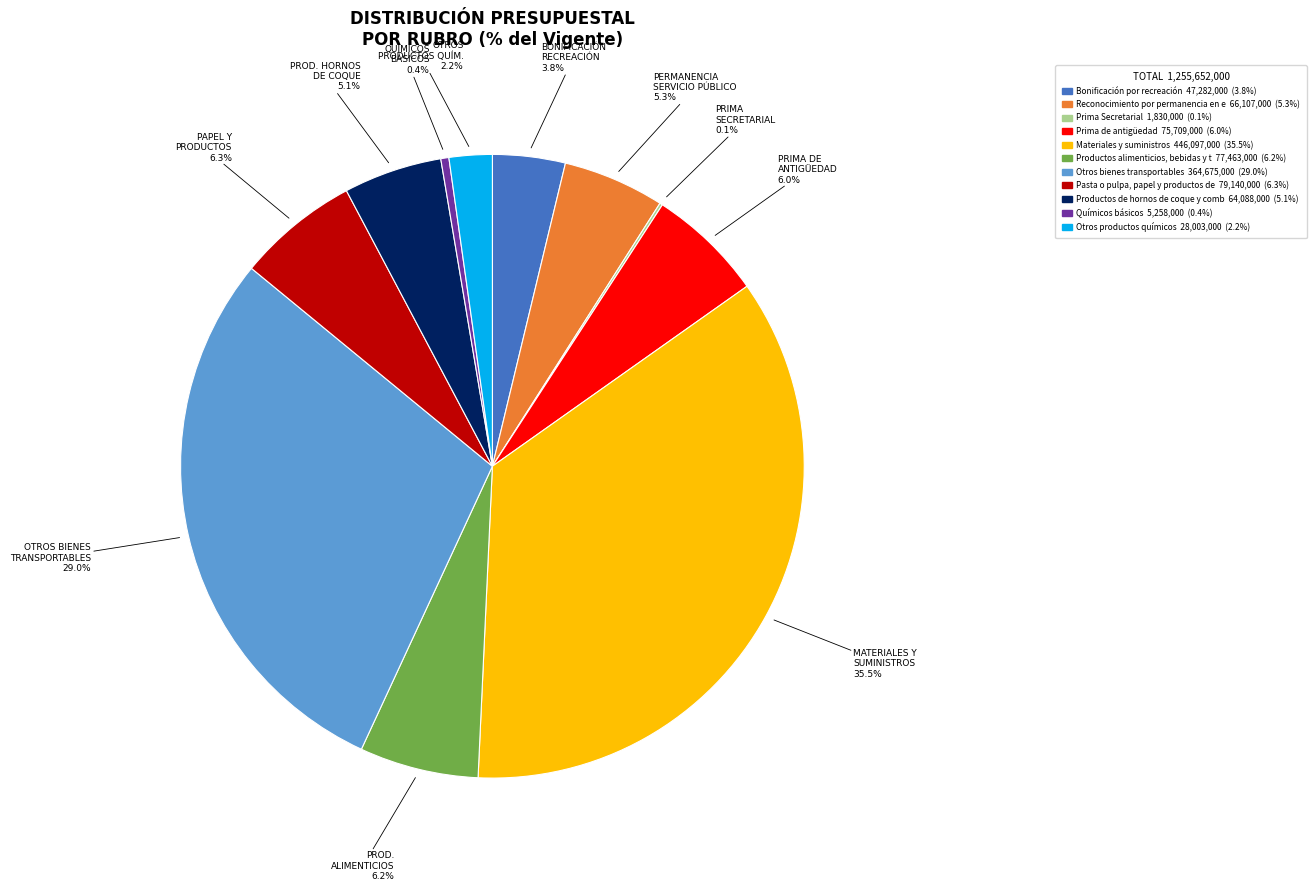

Does Otros bienes transportables 364,675,000 (29.0%) represent more than half of the total?

No